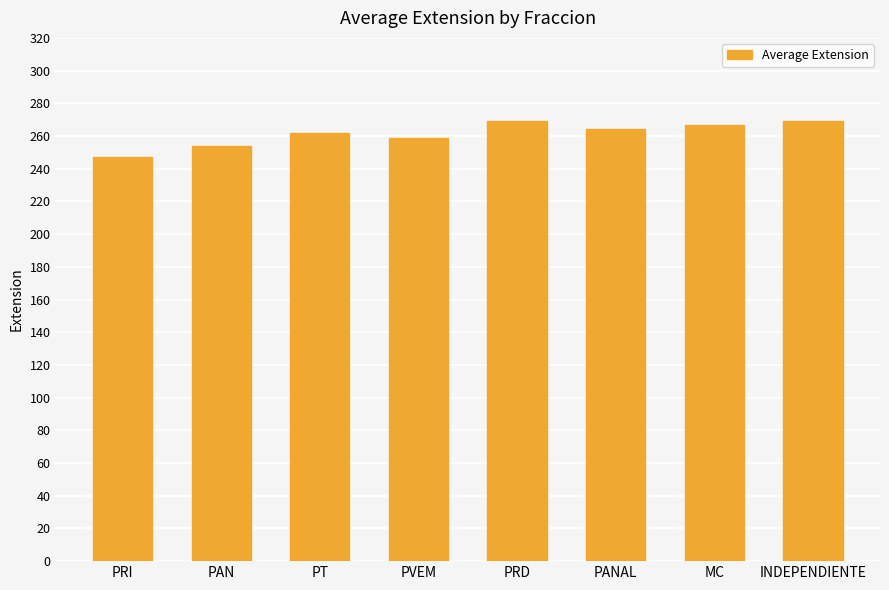

The value at PRI is 247.1. True or false?

True